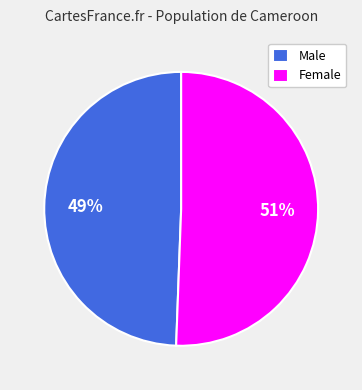

What is the ratio of the value at Male to the value at Female?

1.0